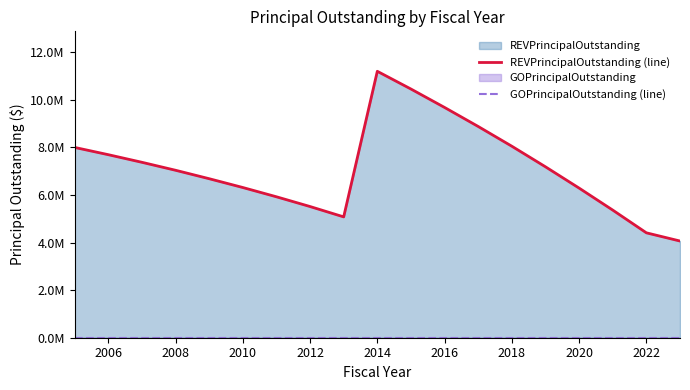

Where is REVPrincipalOutstanding (line) nearest to the value 7632500?

2006